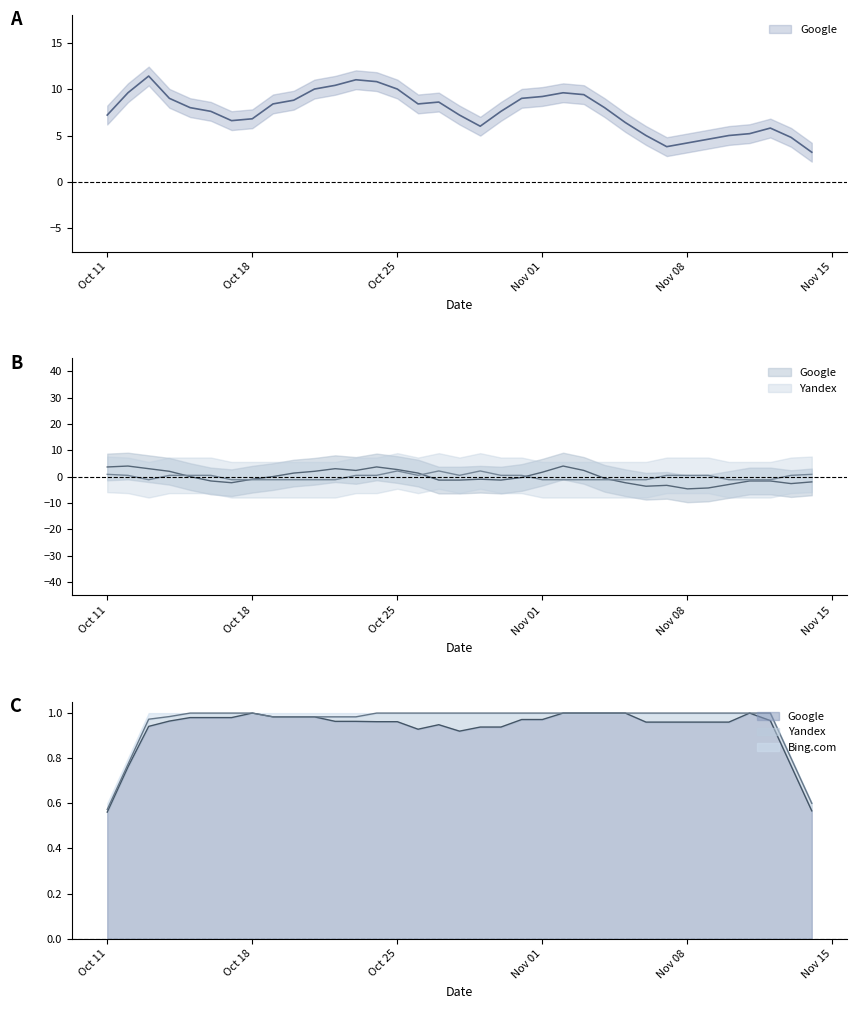

In Bing.com, how many points are higher than both neighbors (excluding endpoints)?

1